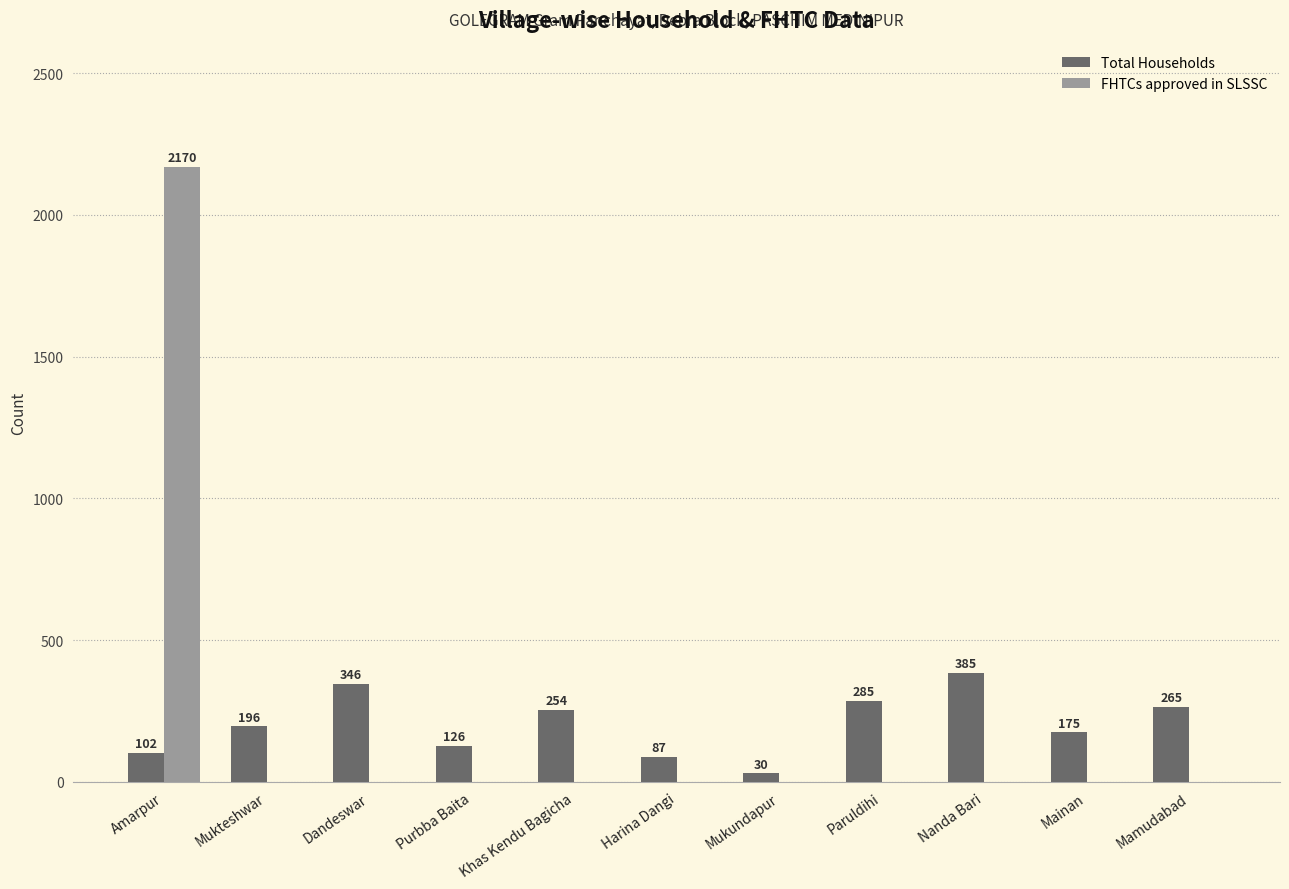

What is the maximum value shown in the chart?

2170